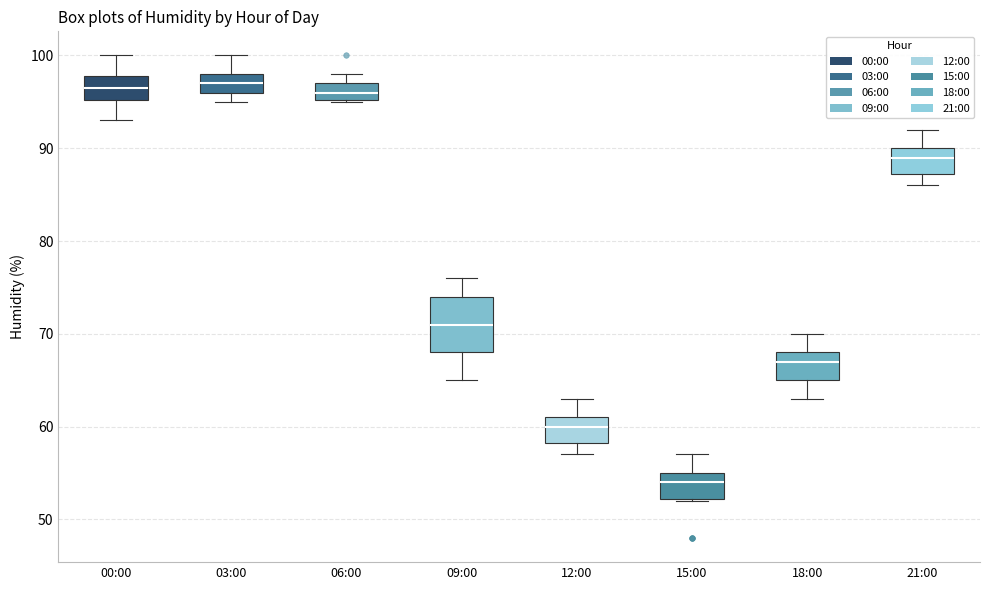

Which box is the tallest, from its lower edge to its upper edge?

09:00